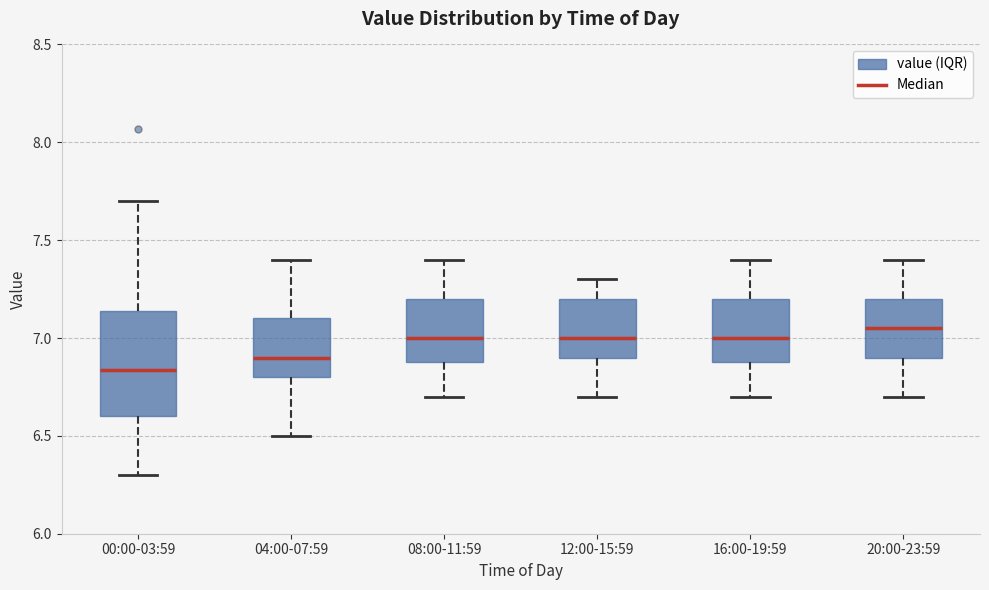

Reading left to right, transcribe this box plot: for each box, give where its median line is, the range the box spans, and where its two whiskers end, as read against the y-axis. The values are not printed on the chart, so give them approximately, as read against the axis.

00:00-03:59: median 6.85, box 6.60 to 7.15, whiskers 6.30 to 7.70
04:00-07:59: median 6.90, box 6.80 to 7.10, whiskers 6.50 to 7.40
08:00-11:59: median 7.00, box 6.90 to 7.20, whiskers 6.70 to 7.40
12:00-15:59: median 7.00, box 6.90 to 7.20, whiskers 6.70 to 7.30
16:00-19:59: median 7.00, box 6.90 to 7.20, whiskers 6.70 to 7.40
20:00-23:59: median 7.05, box 6.90 to 7.20, whiskers 6.70 to 7.40